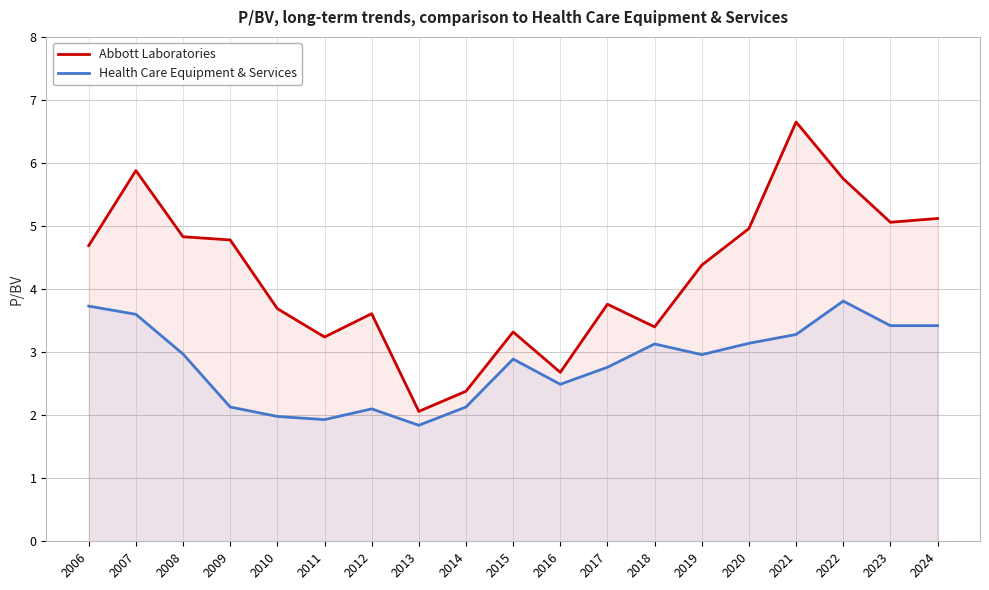

At 2011, list the series in order from smallest to largest.

Health Care Equipment & Services, Abbott Laboratories